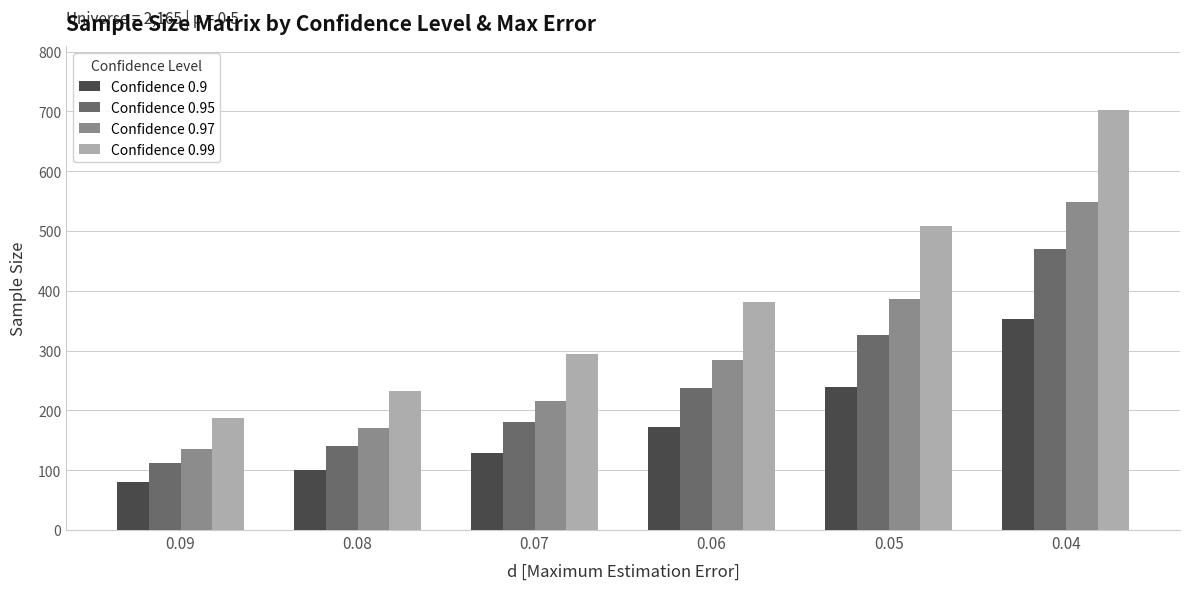

List the series in order of their overall mean, lowest first.

Confidence 0.9, Confidence 0.95, Confidence 0.97, Confidence 0.99